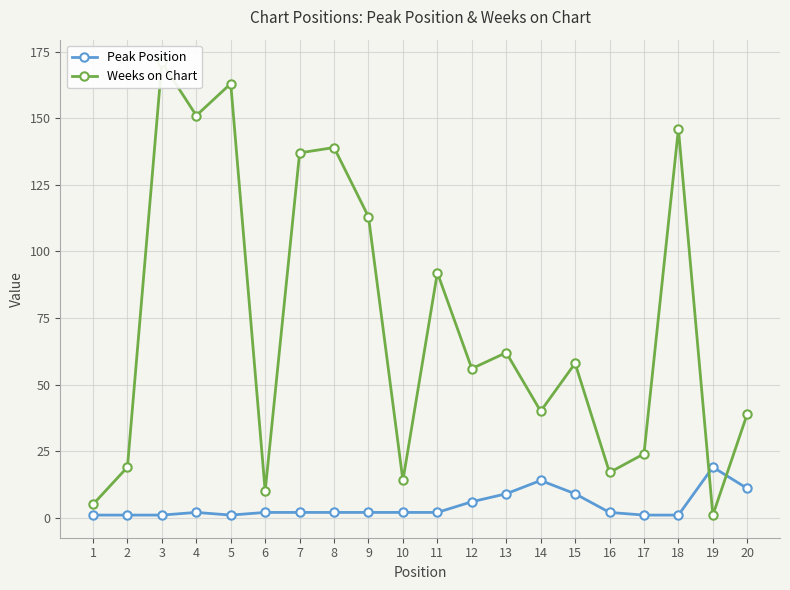

How many categories are shown in the chart?

20